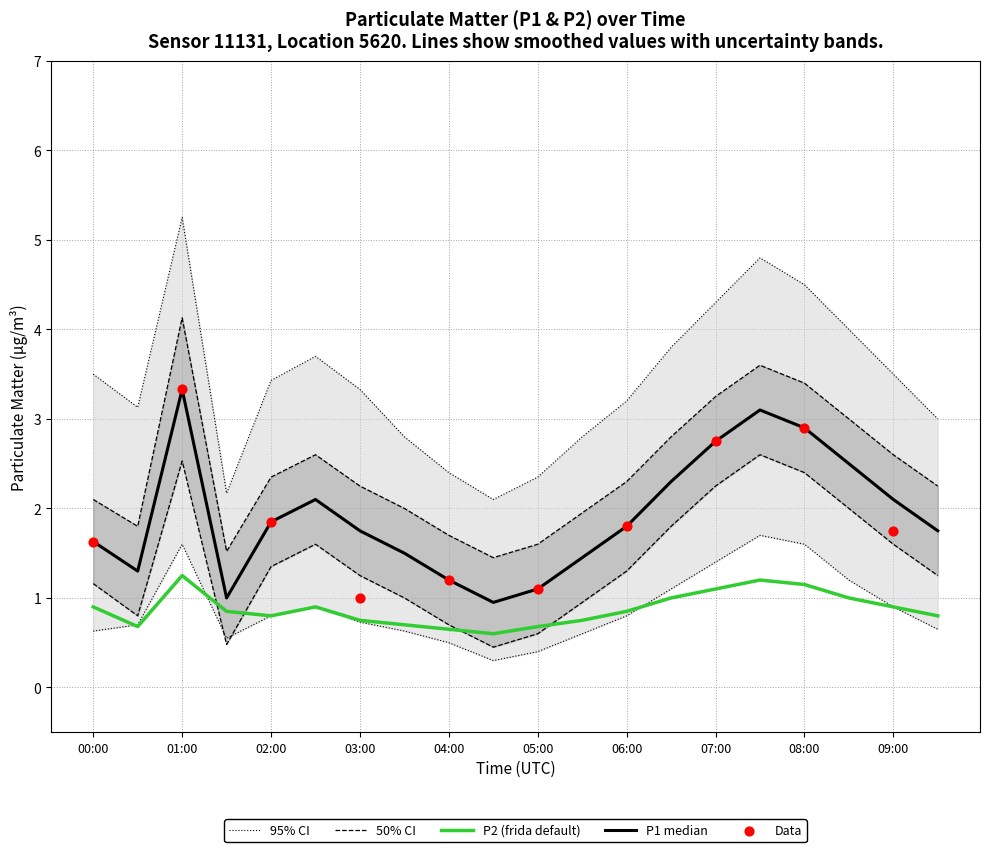

Which series contains the lowest Y value?

P2